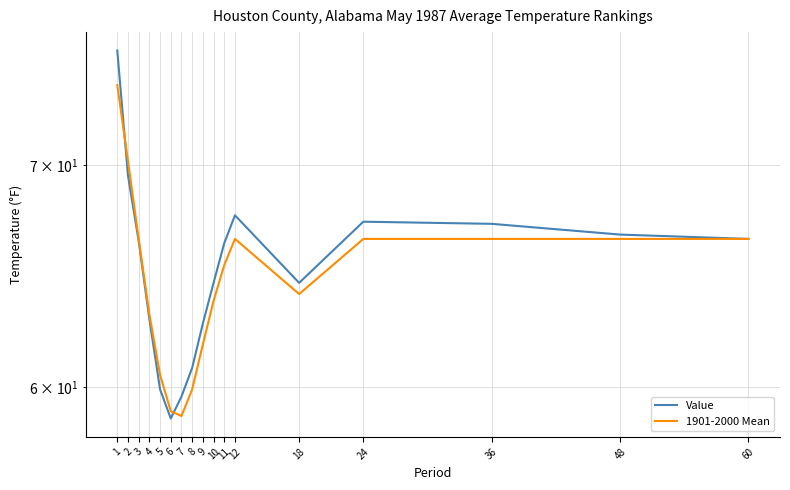

What is the average value of the 1901-2000 Mean series?

64.7